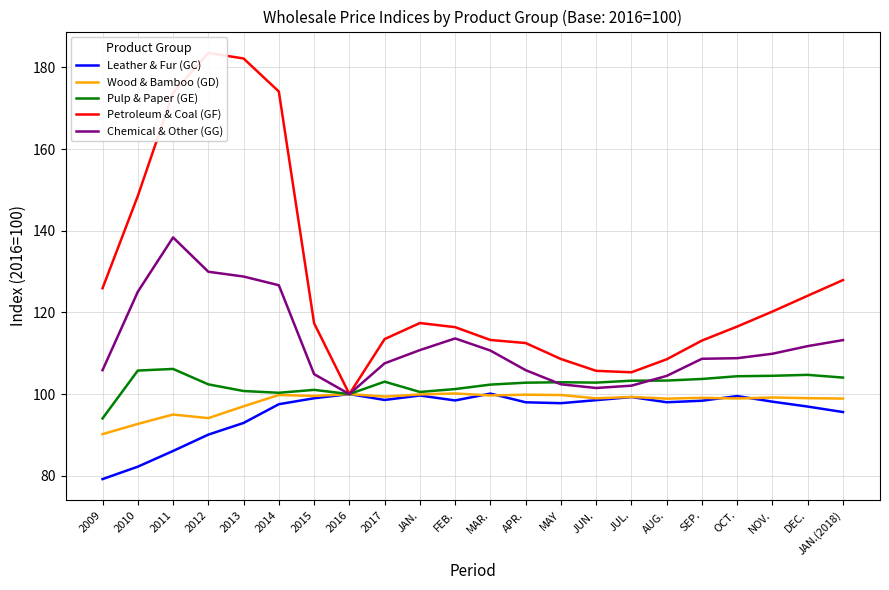

What are all the series names shown in the legend?

Leather & Fur (GC), Wood & Bamboo (GD), Pulp & Paper (GE), Petroleum & Coal (GF), Chemical & Other (GG)